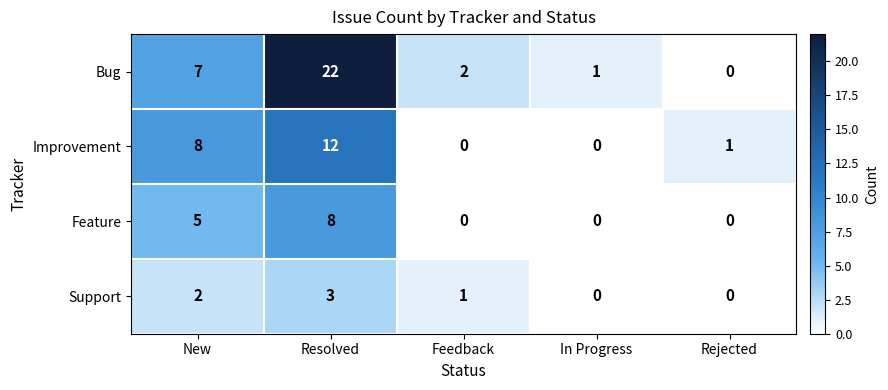

At how many categories does at least one series exceed 12?

1